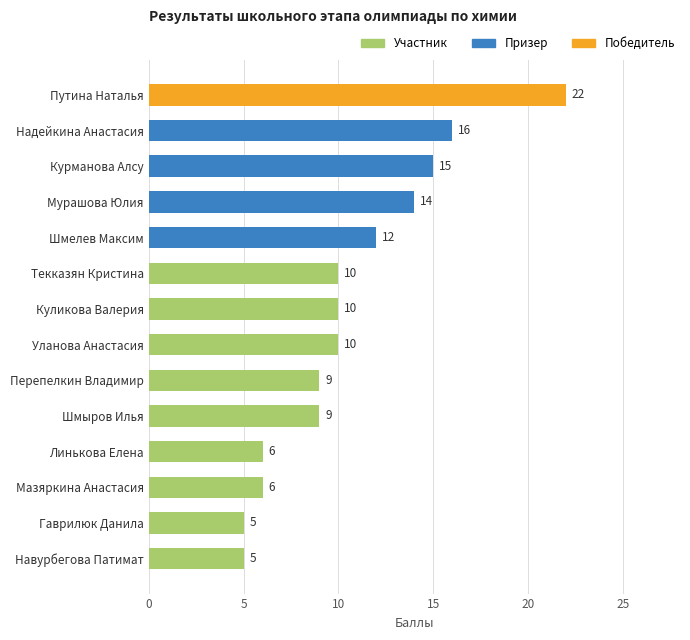

What value does the data have at Гаврилюк Данила, to the nearest 5?

5